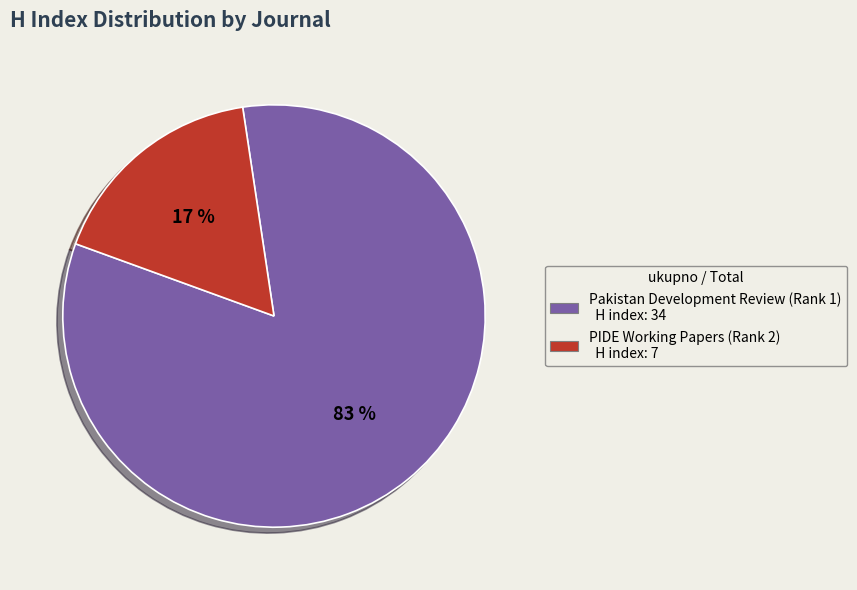

Does PIDE Working Papers (Rank 2) represent more than half of the total?

No